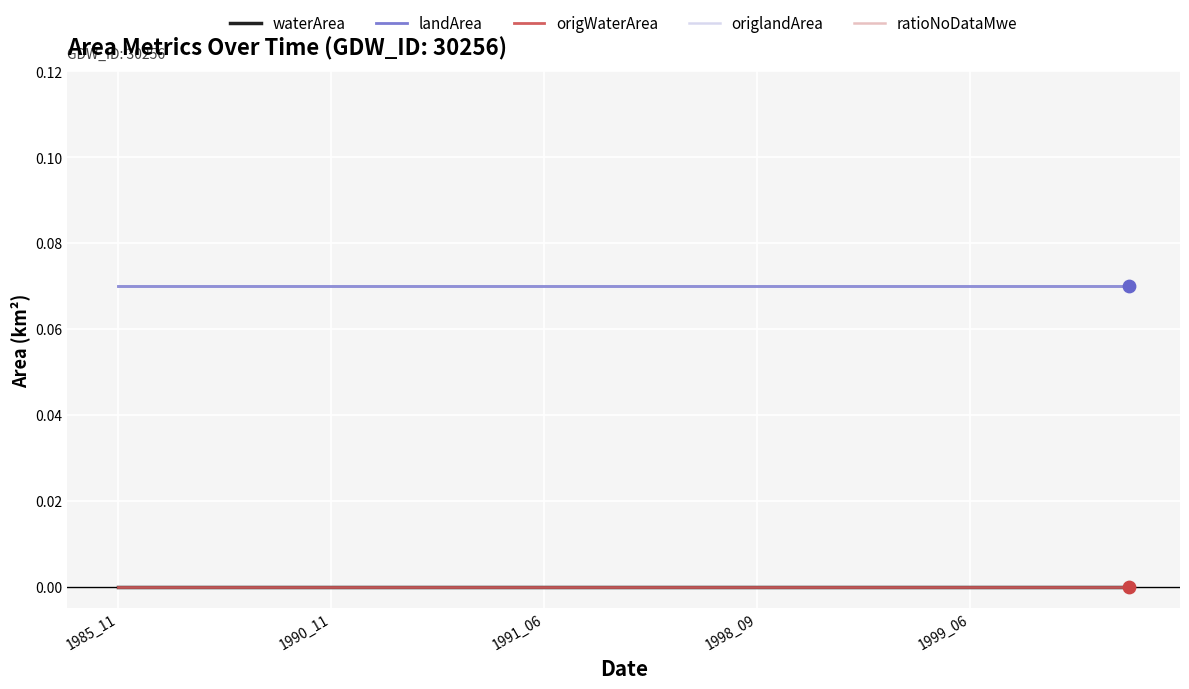

At which category is the sum across all series the highest?

1985_11